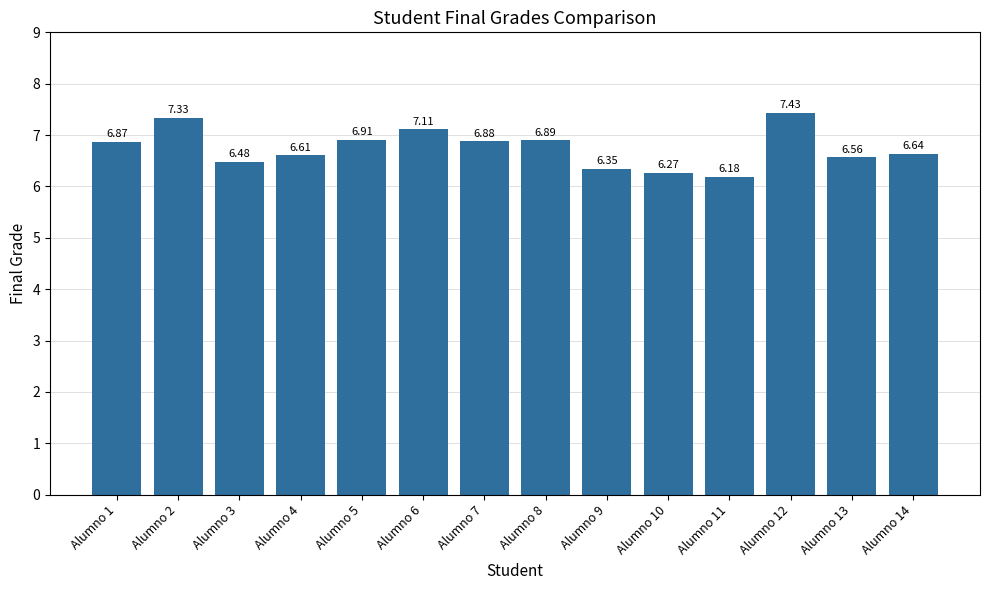

Rank the categories by value from lowest to highest.

Alumno 11, Alumno 10, Alumno 9, Alumno 3, Alumno 13, Alumno 4, Alumno 14, Alumno 1, Alumno 7, Alumno 8, Alumno 5, Alumno 6, Alumno 2, Alumno 12